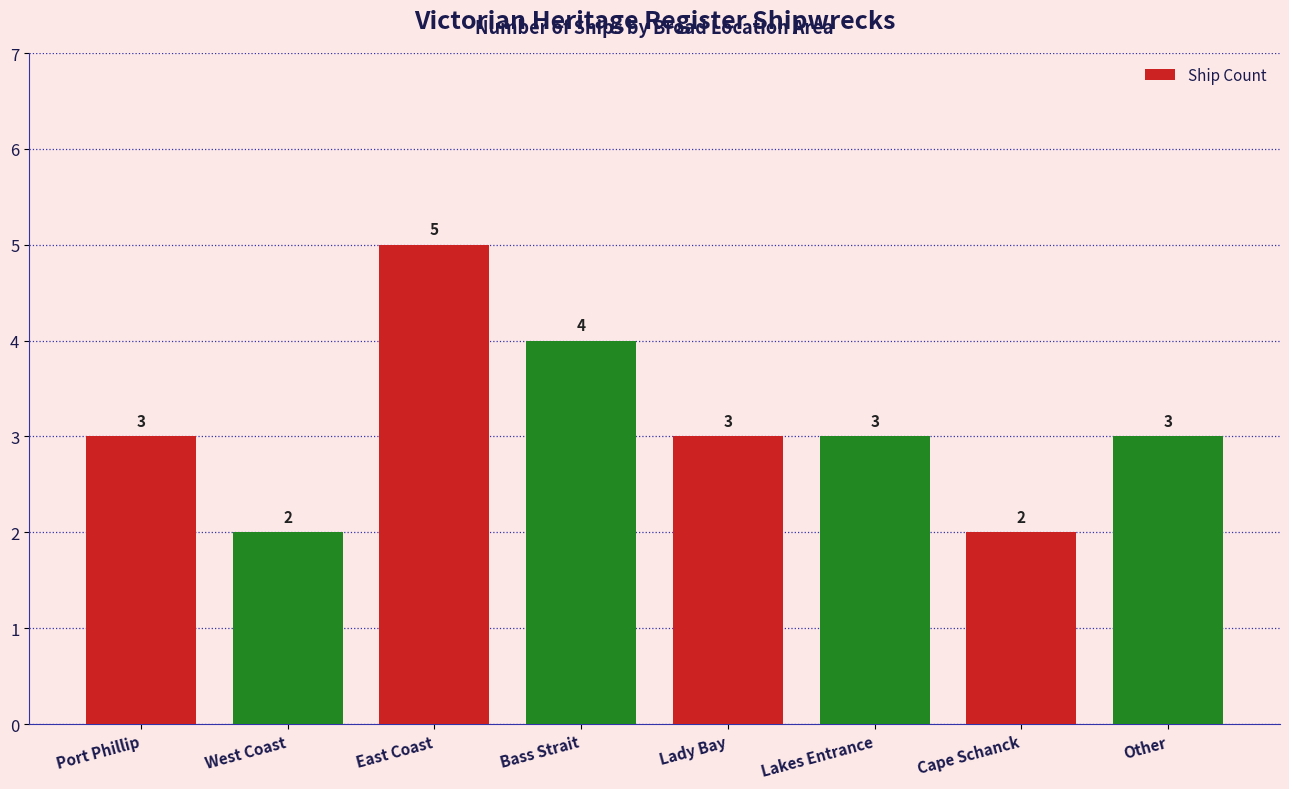

What value does the data have at Bass Strait?

4